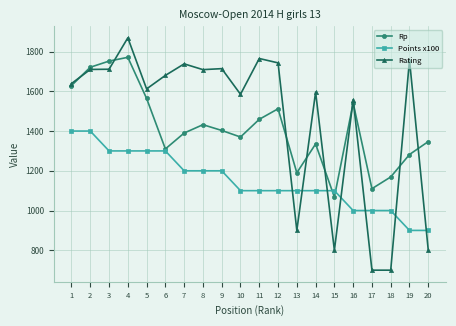

Does the chart display data point markers on the line(s)?

Yes